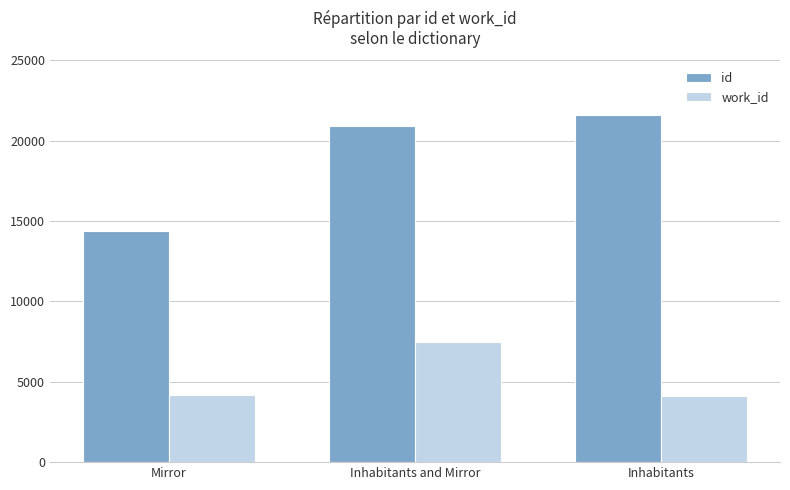

What is the label of the 3rd bar from the right?

Mirror